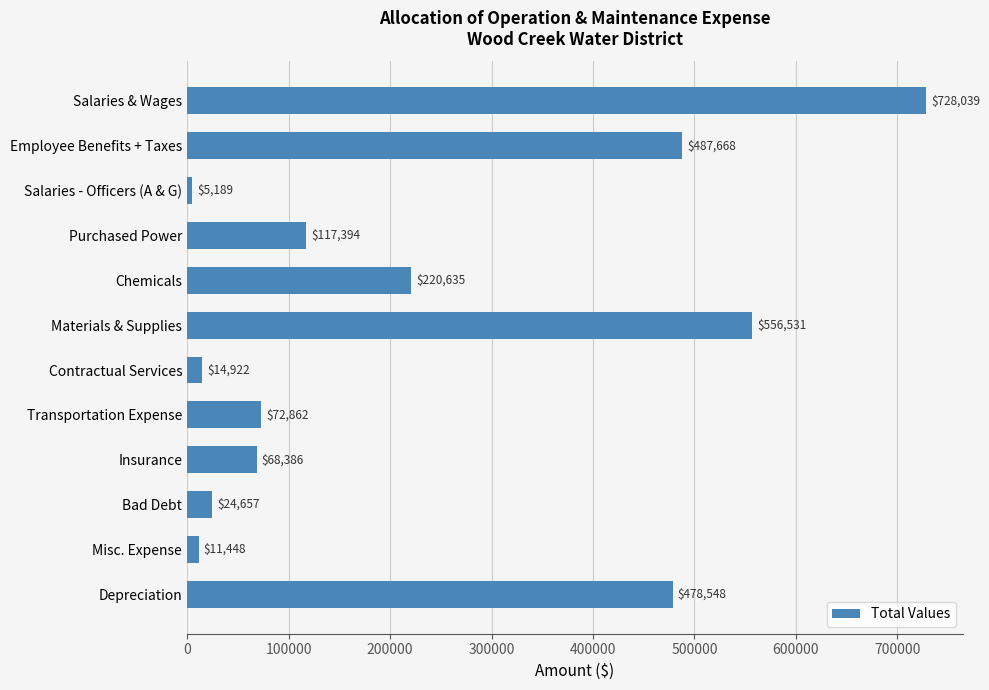

How many bars are there in total?

12